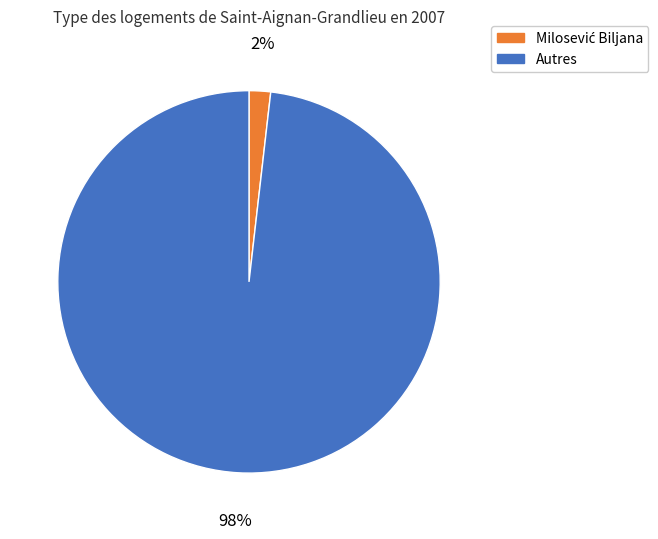

To the nearest percent, what is the average slice percentage?

50%